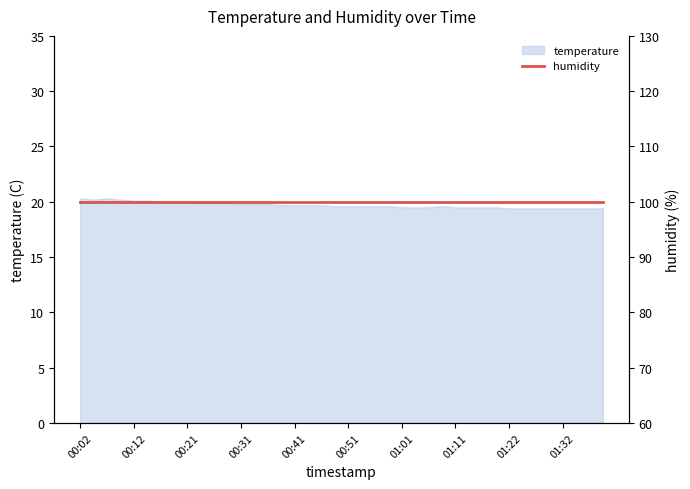

Is it true that the value at 01:22 is 11.3?

False